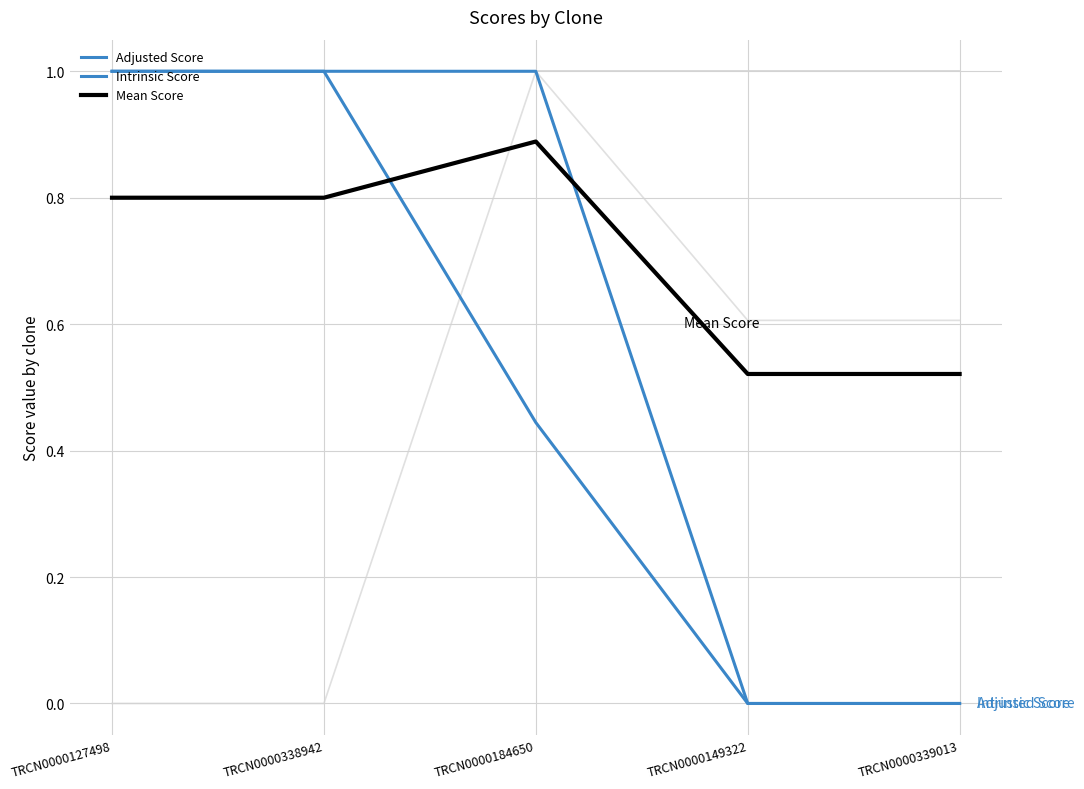

Is this an area chart (filled region under the line)?

No